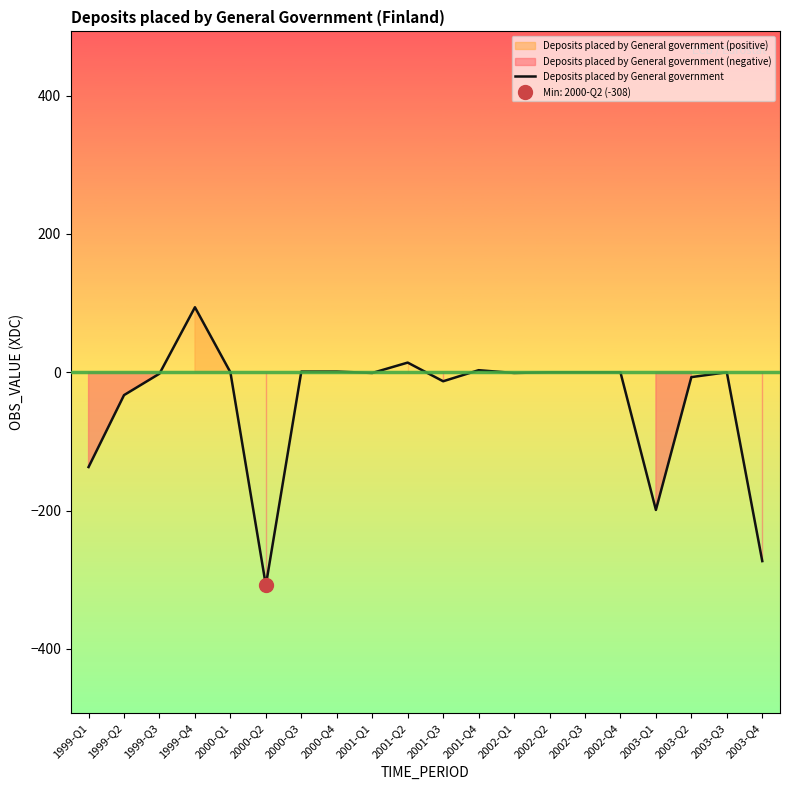

How many positive values are there?

5